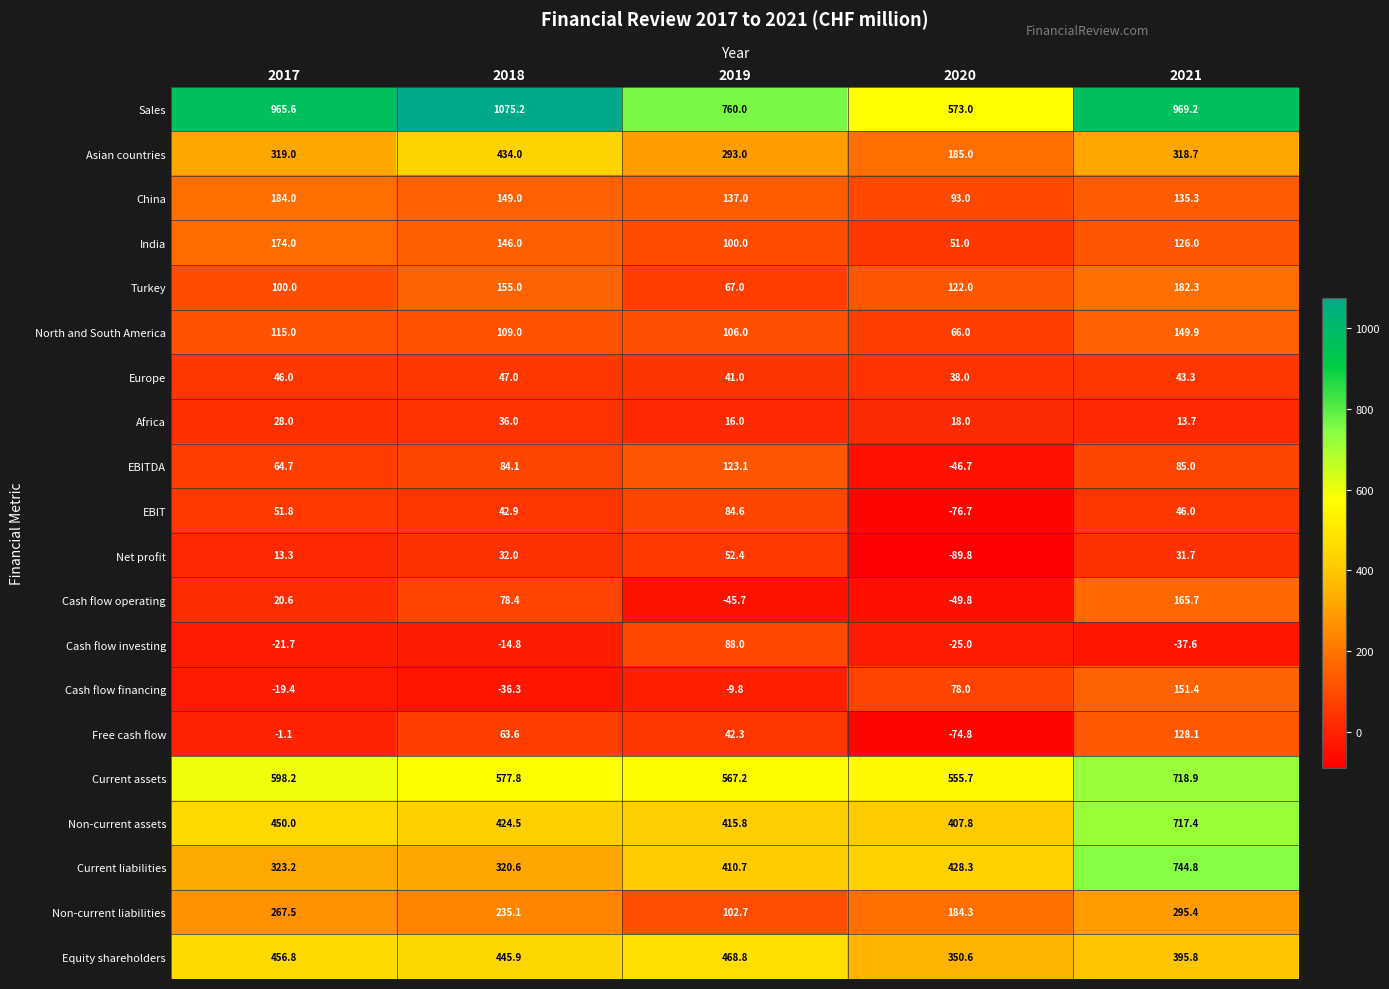

The EBIT series shows 30.5 at 2021. True or false?

False